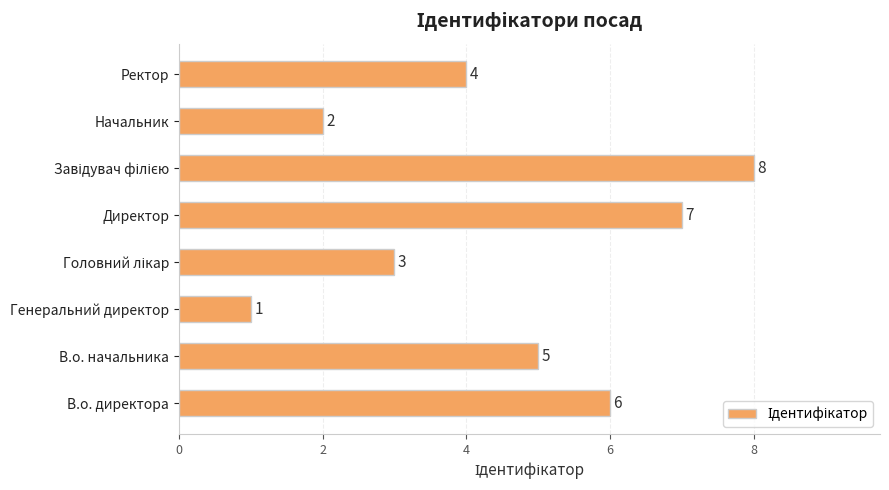

The chart shows a value of 6 at В.о. директора. True or false?

True